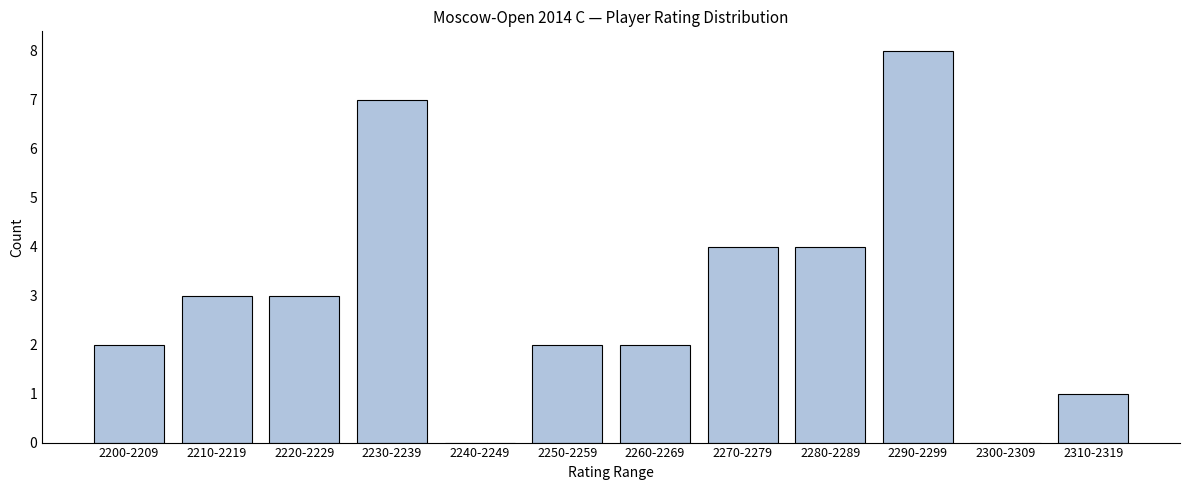

Reading left to right, what are all the values shown in this chart?

2200-2209=2	2210-2219=3	2220-2229=3	2230-2239=7	2240-2249=0	2250-2259=2	2260-2269=2	2270-2279=4	2280-2289=4	2290-2299=8	2300-2309=0	2310-2319=1